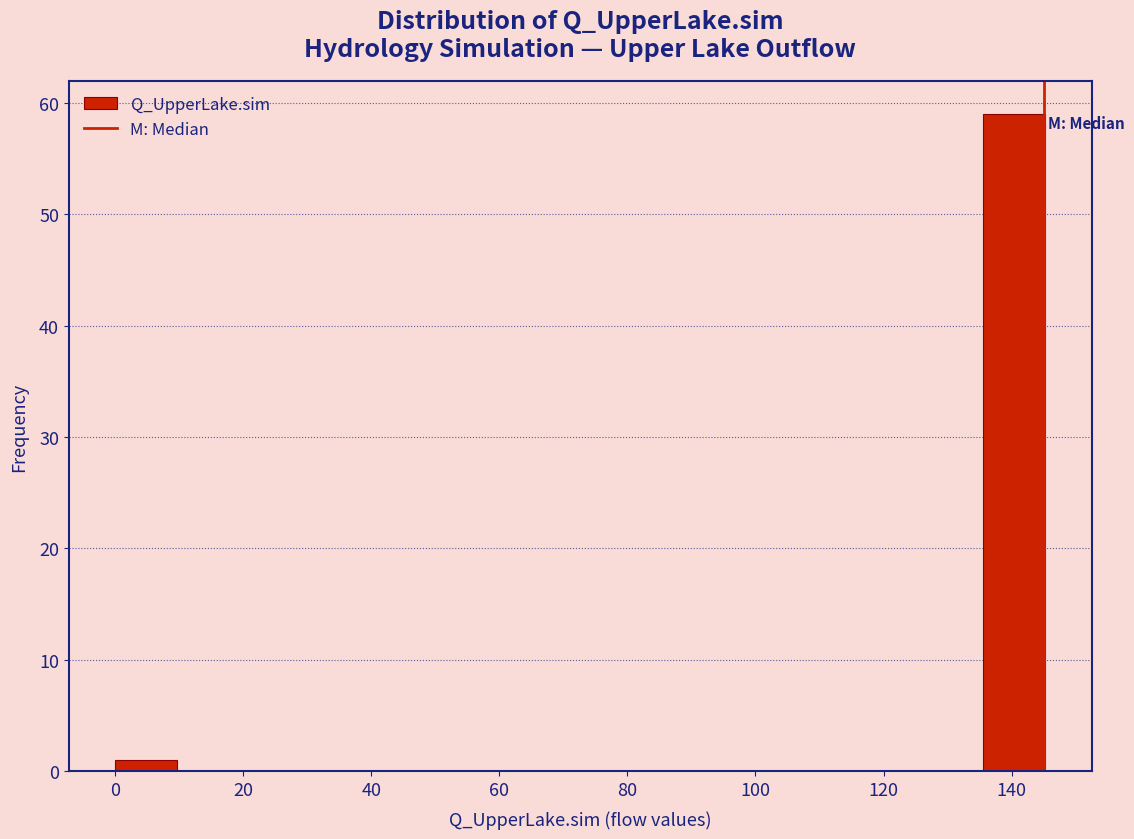

Which range on the x-axis has the tallest bar?

136 to 146